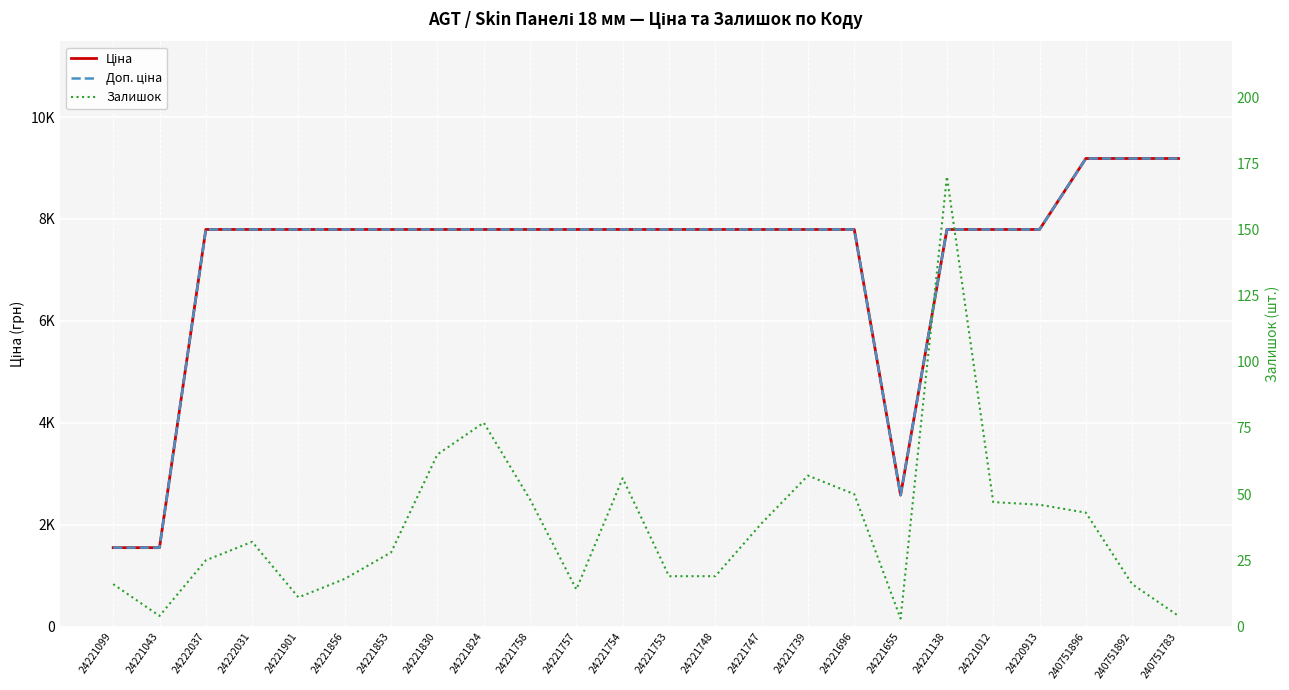

Which series has the largest total across all categories?

Доп. ціна